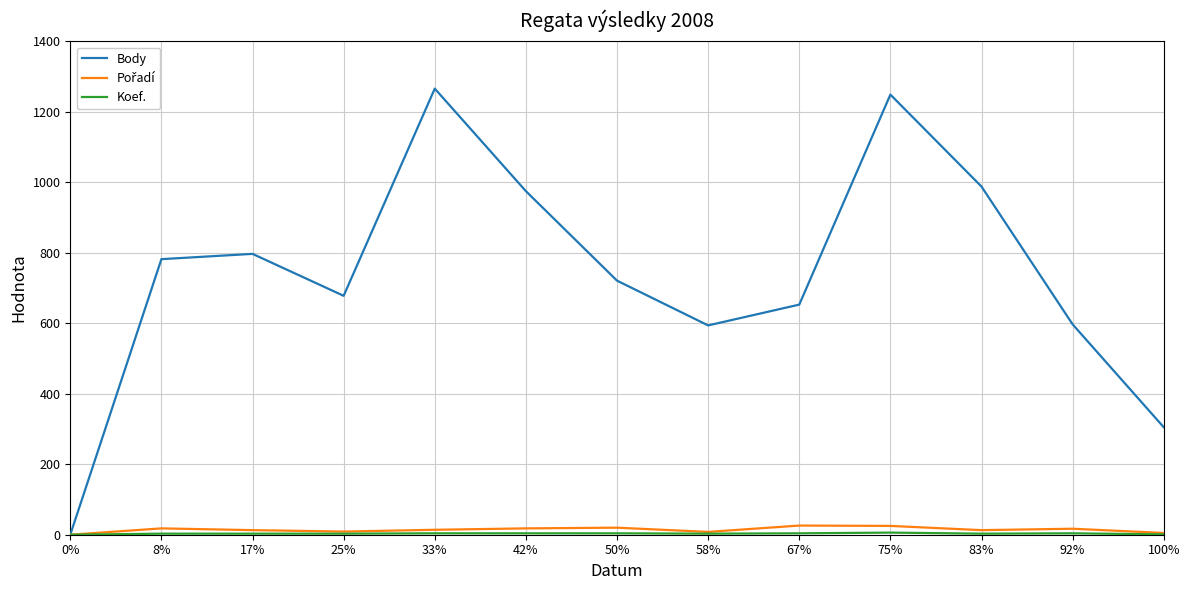

The value of Body at 0% is 454. True or false?

False